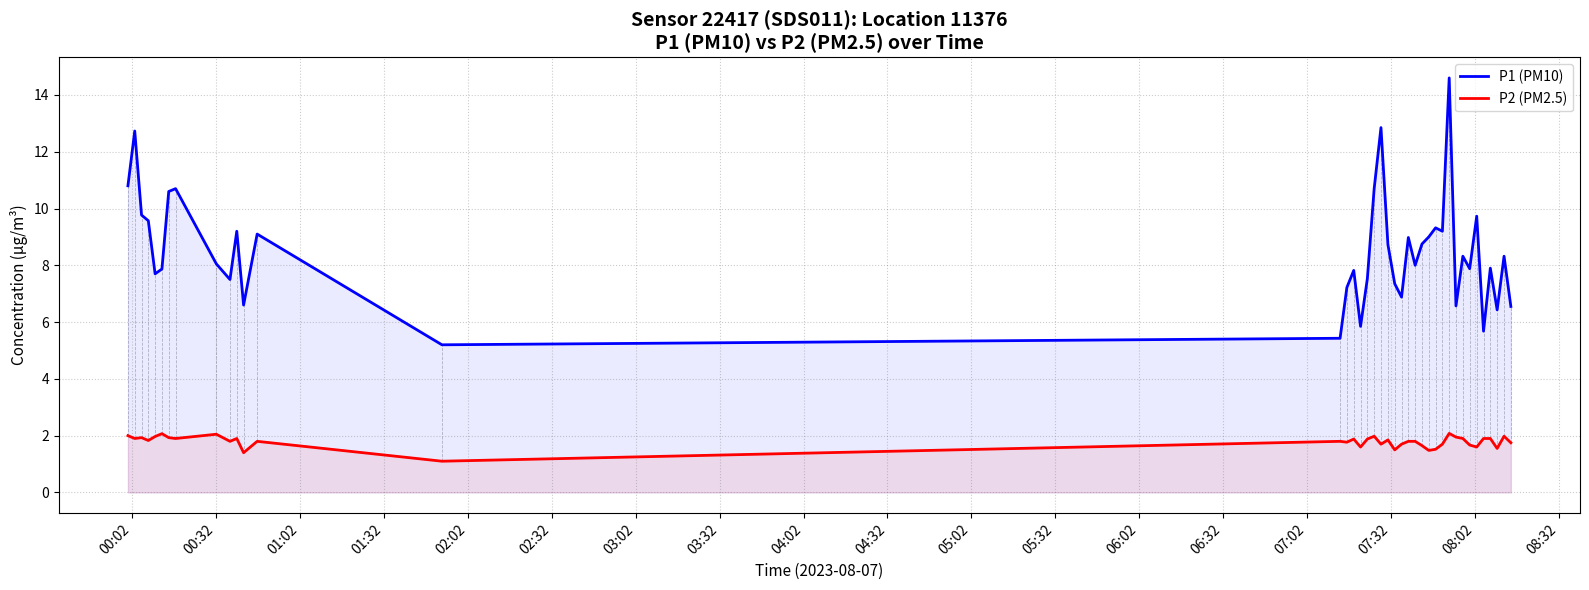

What is the minimum value shown in the chart?

1.1